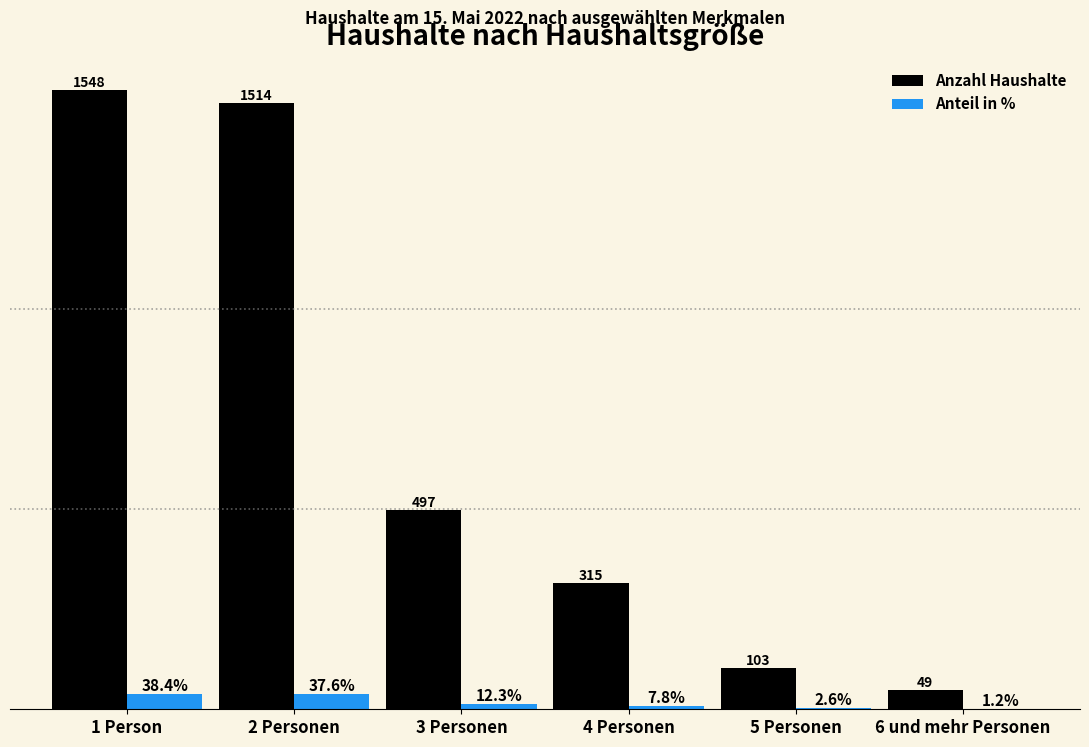

Where is Anteil in % nearest to the value 19?

3 Personen